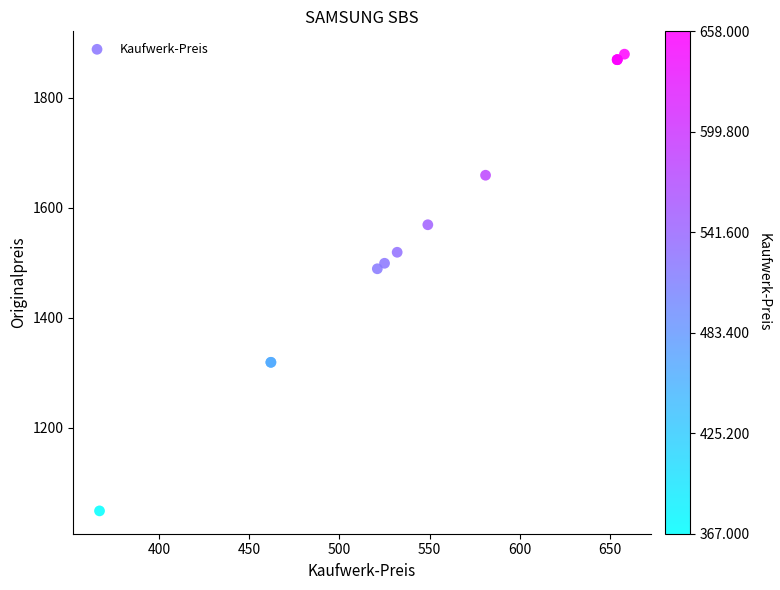

What Y value in the scatter plot is closest to 1464?

1489